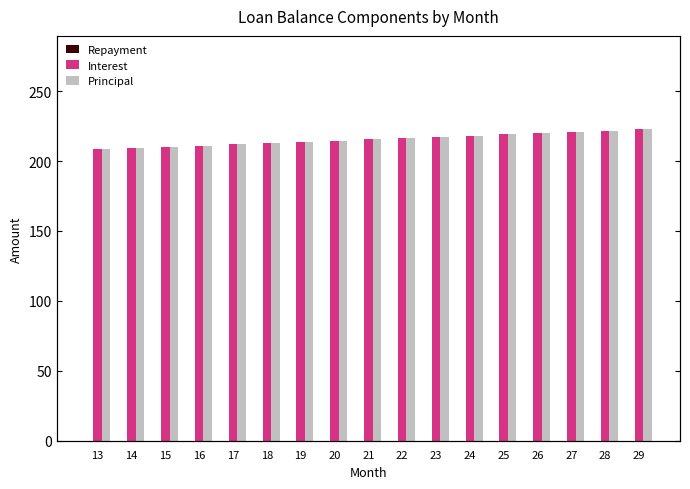

At which category is the sum across all series the highest?

29